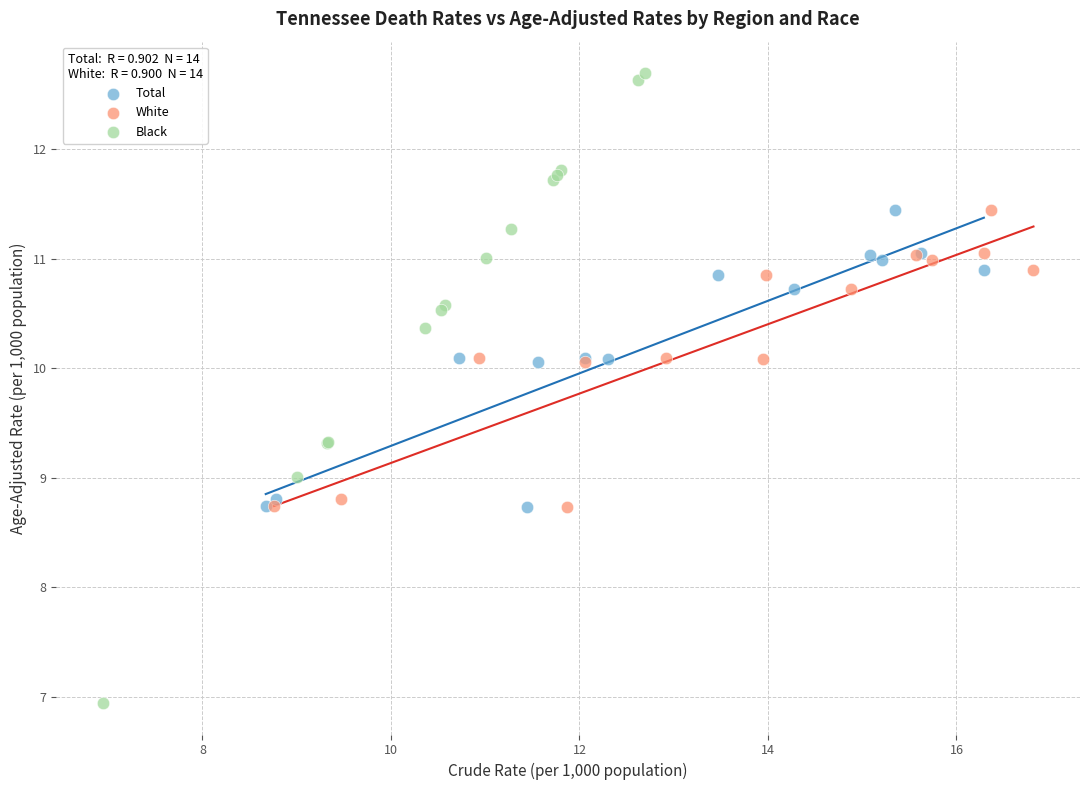

Which series reaches the minimum Y coordinate?

Black